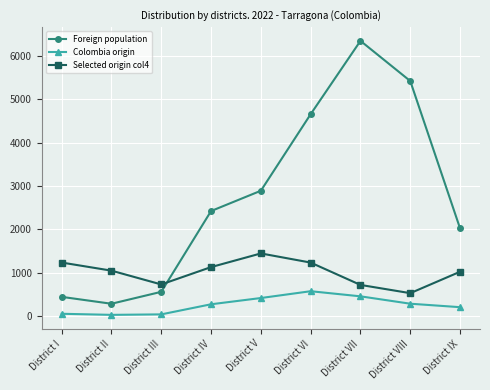

True or false: Colombia origin and Foreign population cross at least once.

False